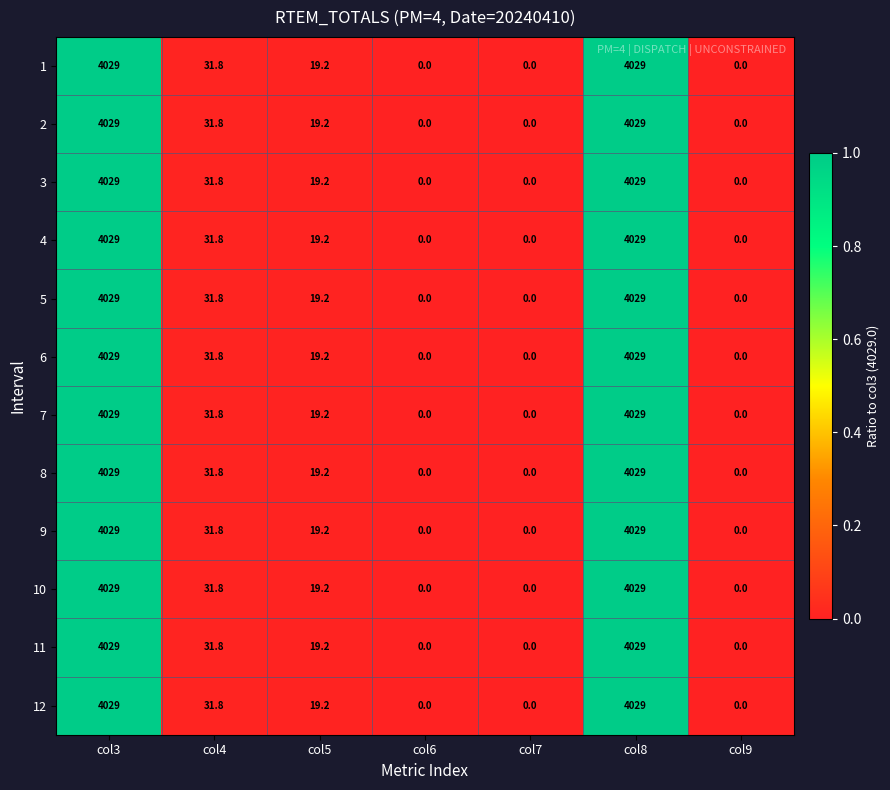

True or false: 12 has a value of 7.4 at col5.

False